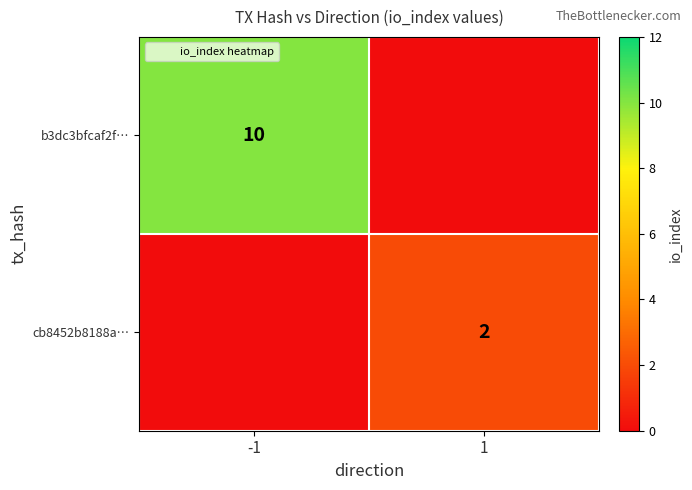

At -1, list the series in order from smallest to largest.

cb8452b8188a…, b3dc3bfcaf2f…